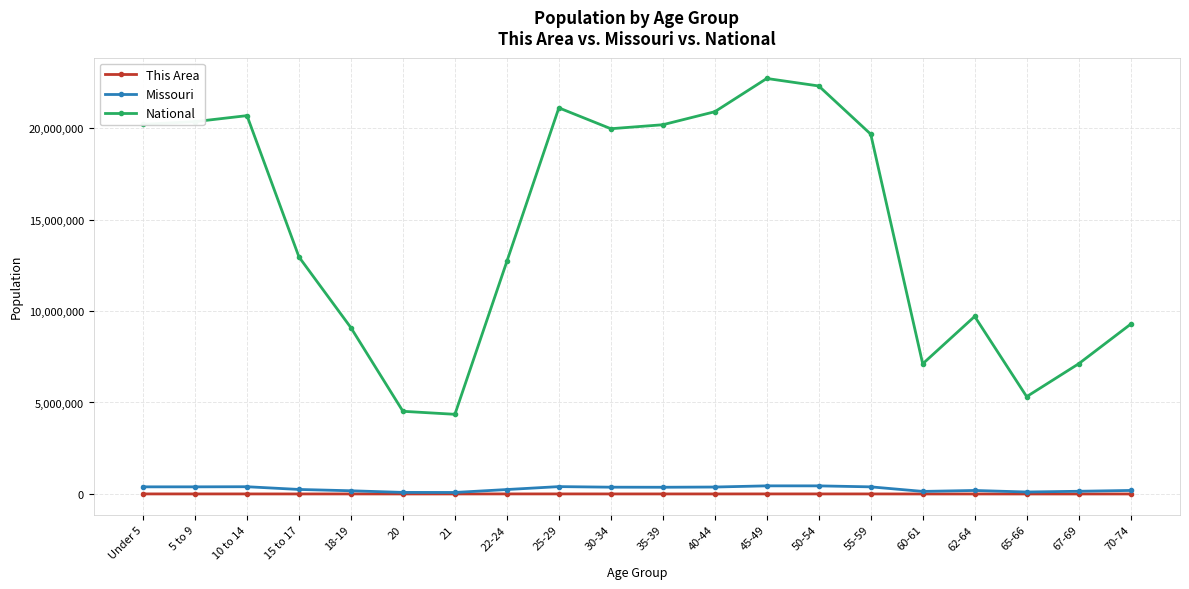

What is the total value across all series at 30-34?

20337294